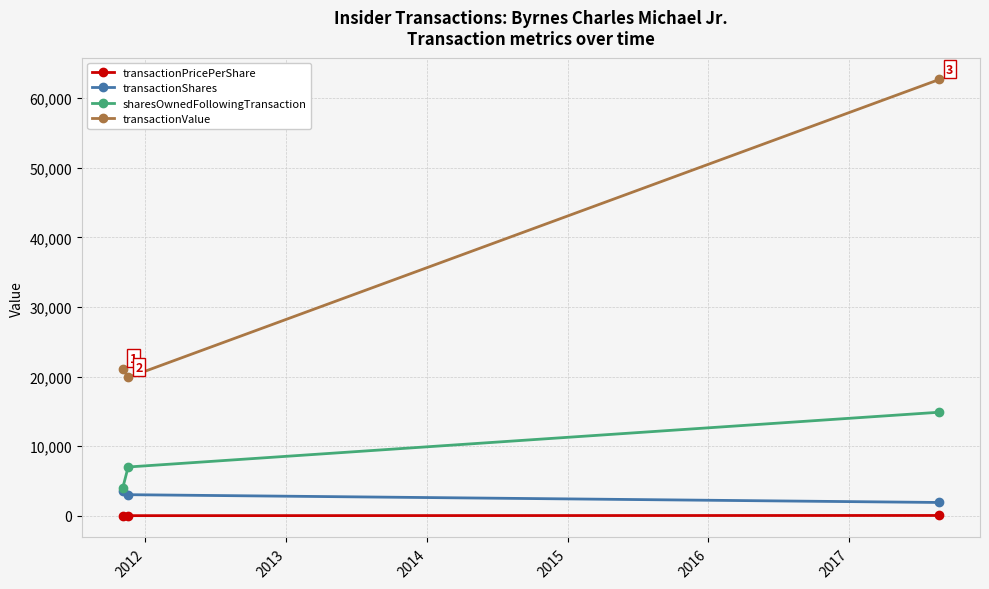

Which series has the widest spread of values?

transactionValue